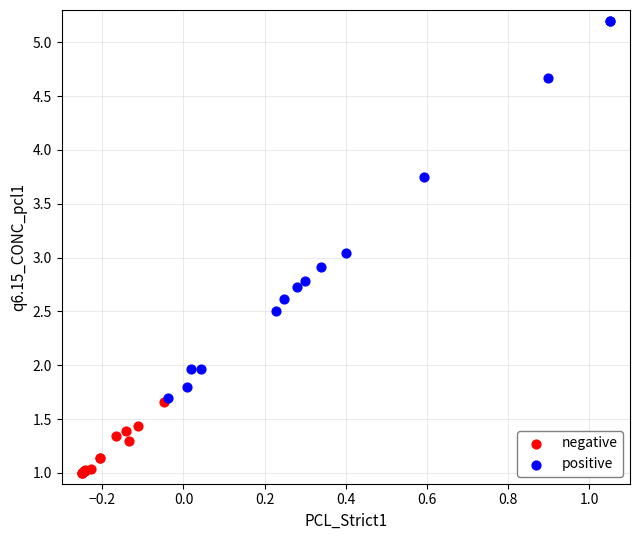

Which series reaches the maximum Y coordinate?

positive